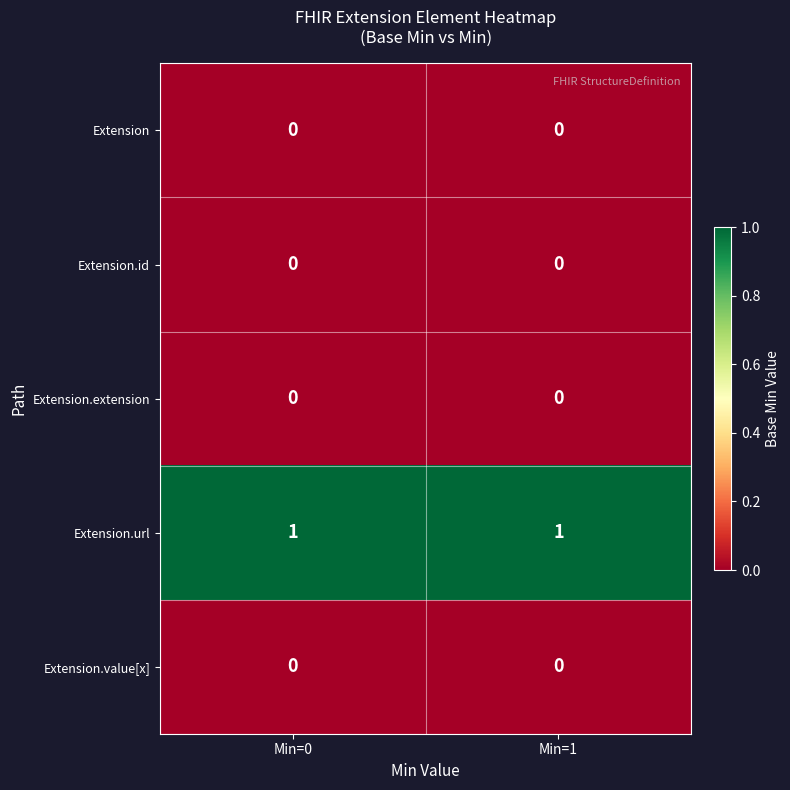

At how many categories does at least one series exceed 0?

2